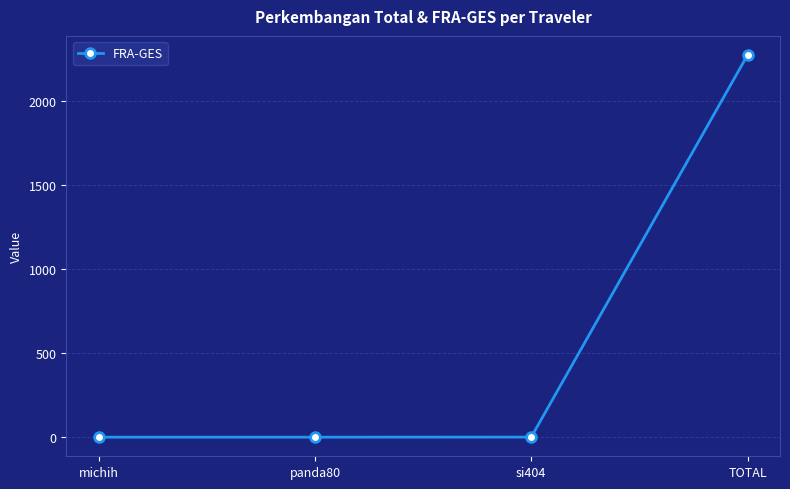

Count the number of data series in this chart.

1